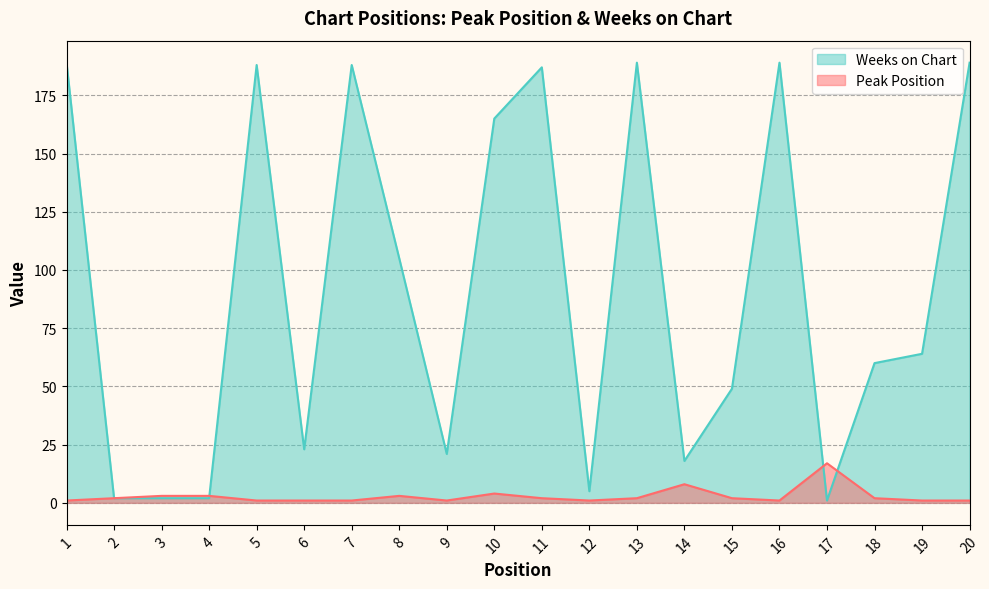

What is the average value of the Peak Position series?

3